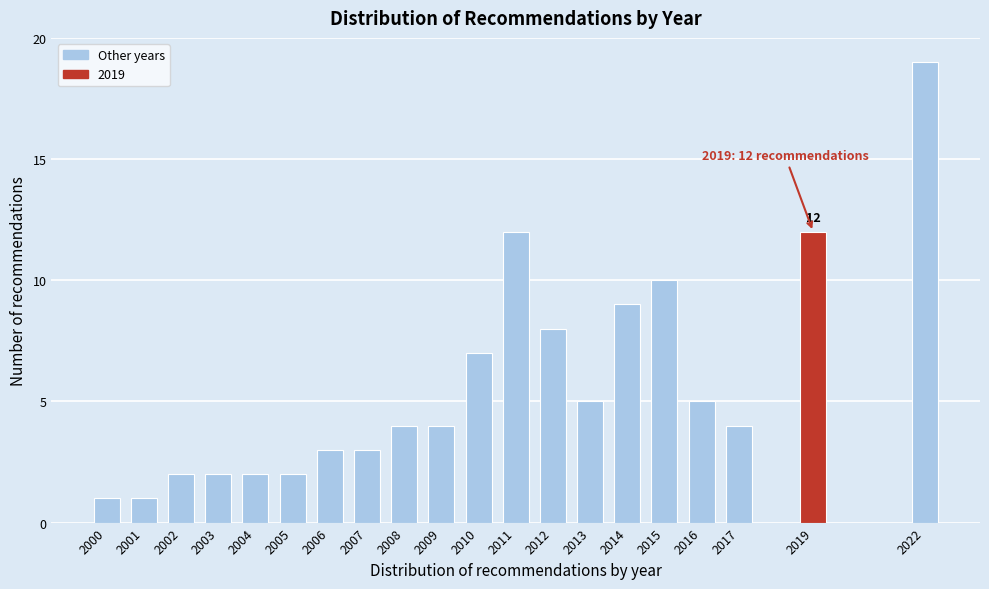

Reading left to right, extract all data points from this chart.

2000=1	2001=1	2002=2	2003=2	2004=2	2005=2	2006=3	2007=3	2008=4	2009=4	2010=7	2011=12	2012=8	2013=5	2014=9	2015=10	2016=5	2017=4	2019=12	2022=19